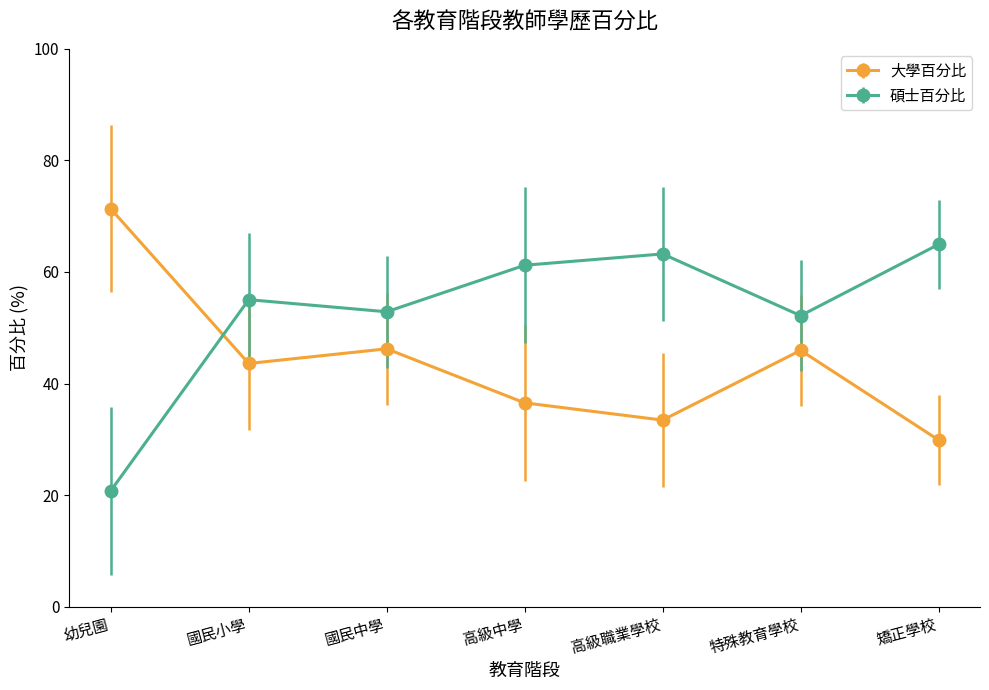

Which series has the largest total across all categories?

碩士百分比